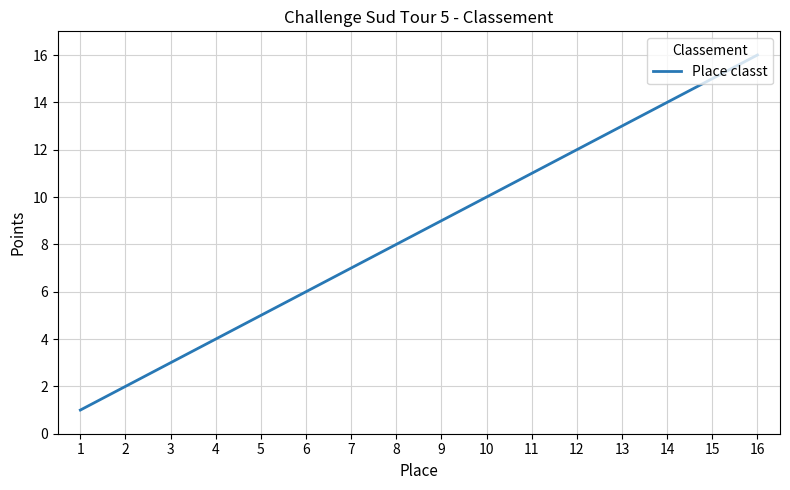

Reading left to right, what are all the values shown in this chart?

1=1	2=2	3=3	4=4	5=5	6=6	7=7	8=8	9=9	10=10	11=11	12=12	13=13	14=14	15=15	16=16